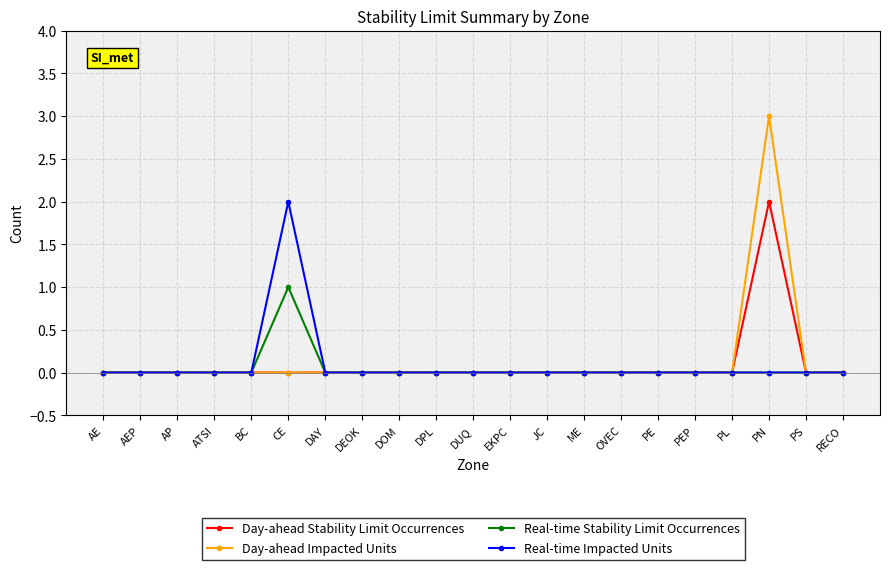

Which category has the highest value in the Real-time Impacted Units series?

CE